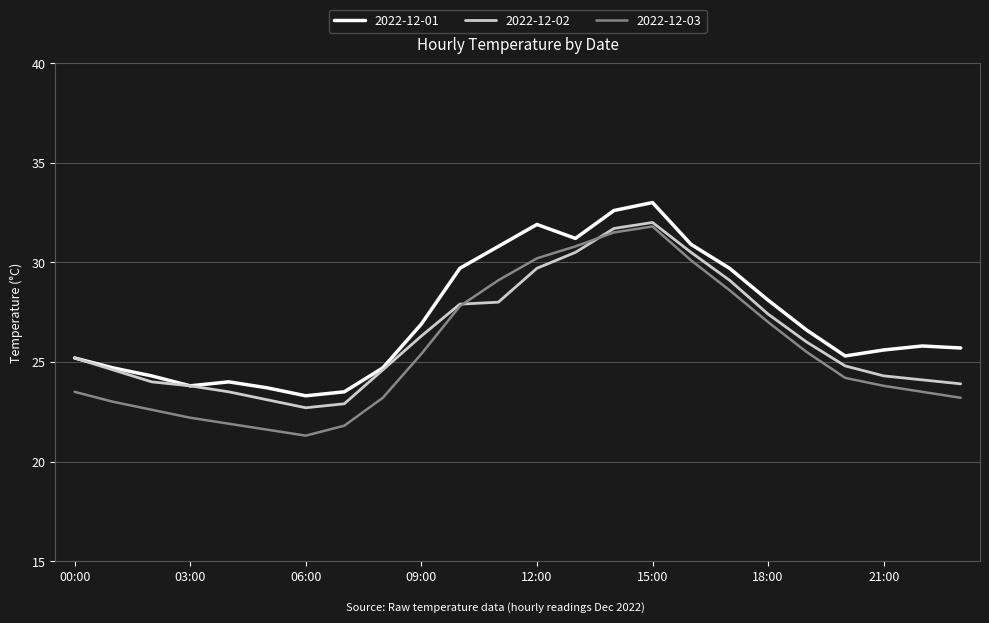

Does the chart have visible grid lines?

Yes